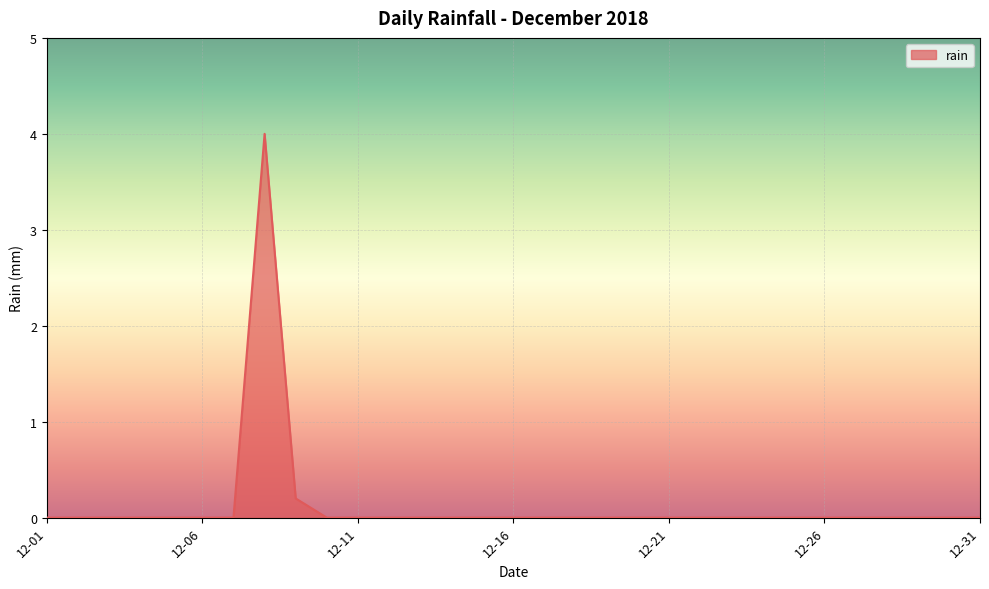

What is the difference between the maximum and minimum values?

4.0